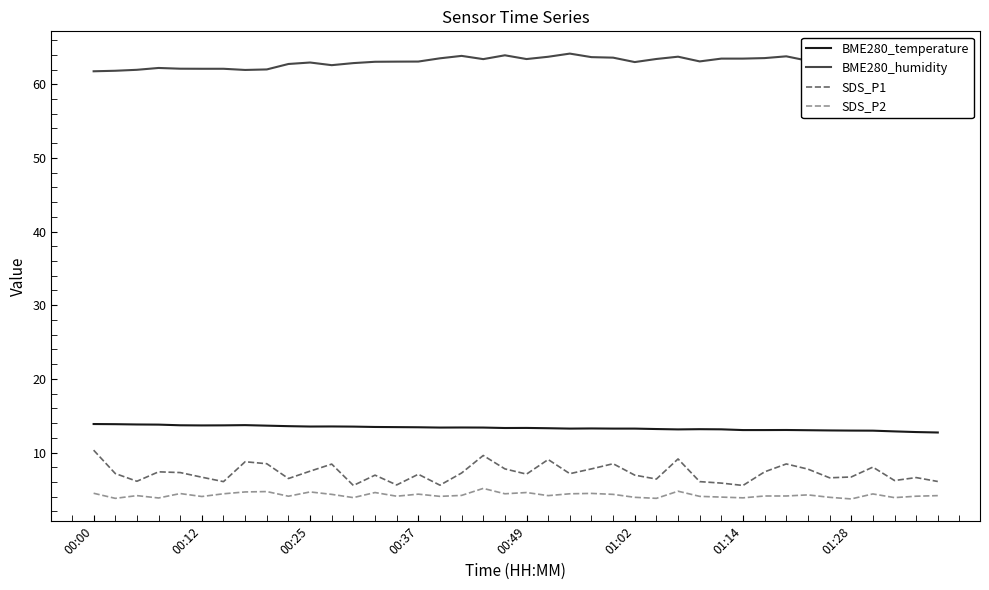

Which series has the largest total across all categories?

BME280_humidity